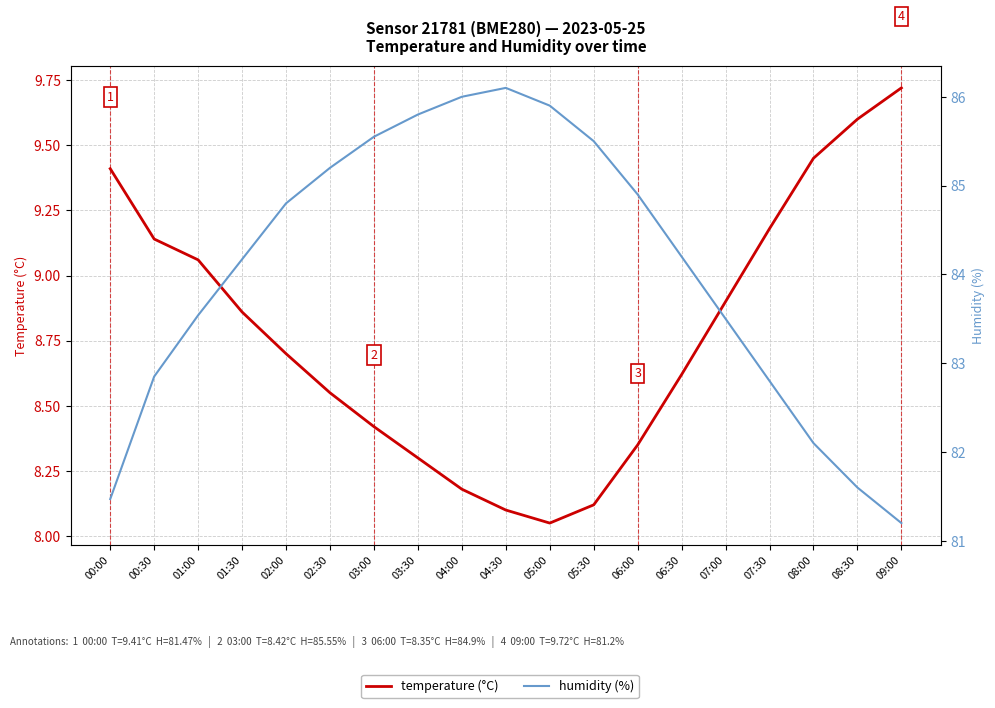

True or false: temperature (°C) and humidity (%) intersect in this chart.

False